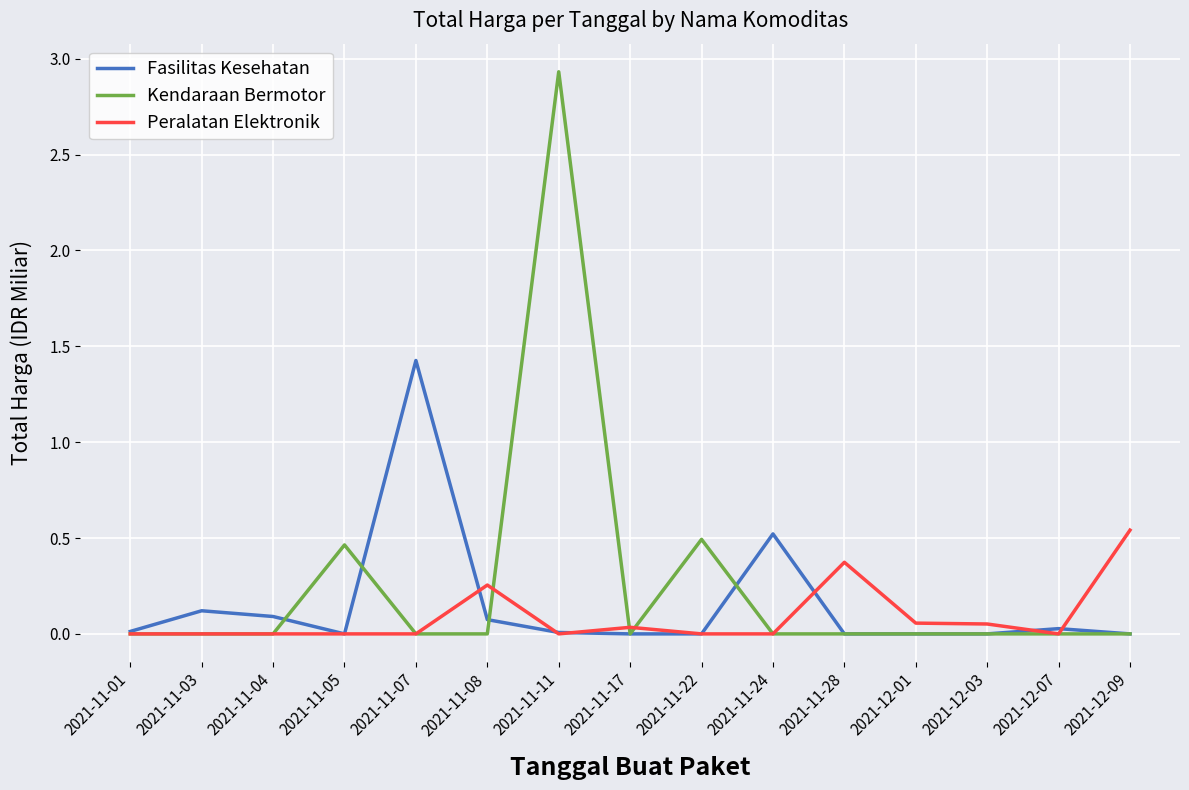

Does the chart display data point markers on the line(s)?

No